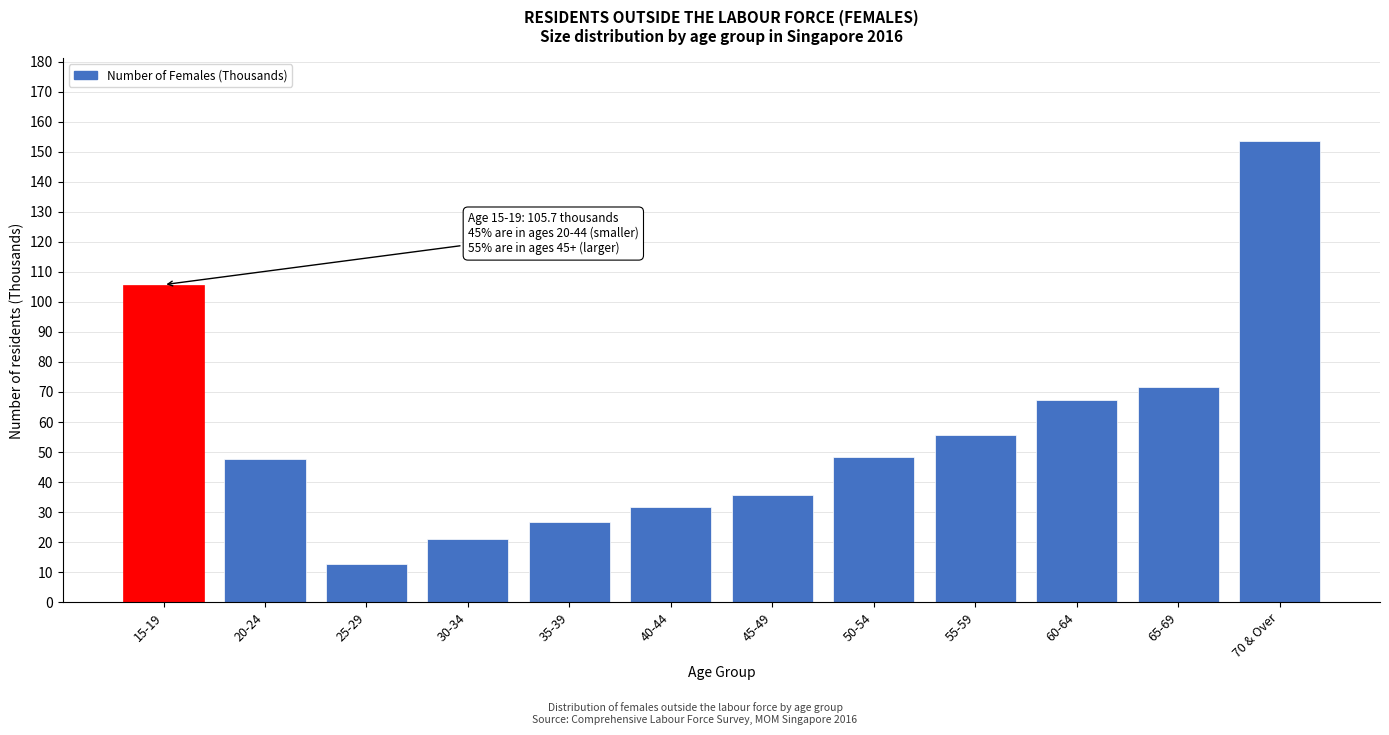

Reading left to right, what are all the values shown in this chart?

15-19=105.7	20-24=47.7	25-29=12.6	30-34=21.0	35-39=26.6	40-44=31.8	45-49=35.8	50-54=48.5	55-59=55.8	60-64=67.2	65-69=71.7	70 & Over=153.4